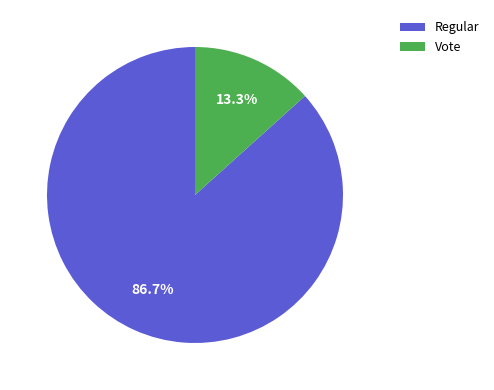

Rank the categories by value from lowest to highest.

Vote, Regular